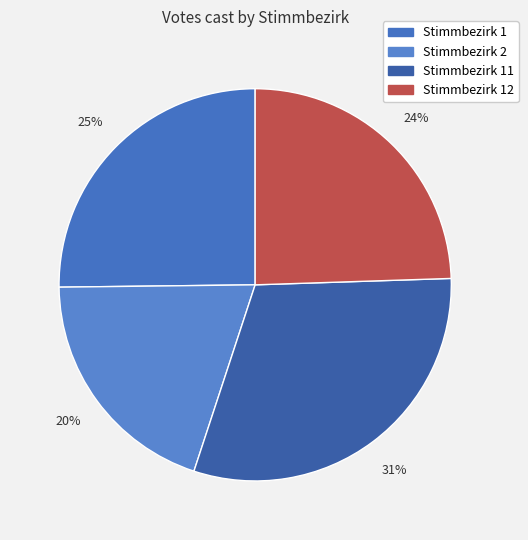

What is the smallest slice in the pie chart?

Stimmbezirk 2